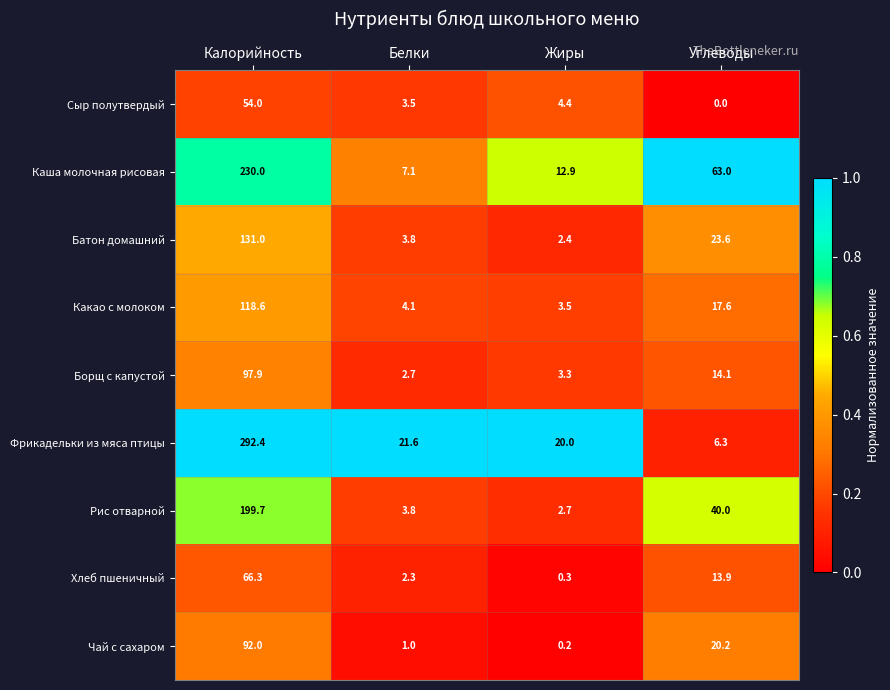

Read the Сыр полутвердый value at Белки.

3.5